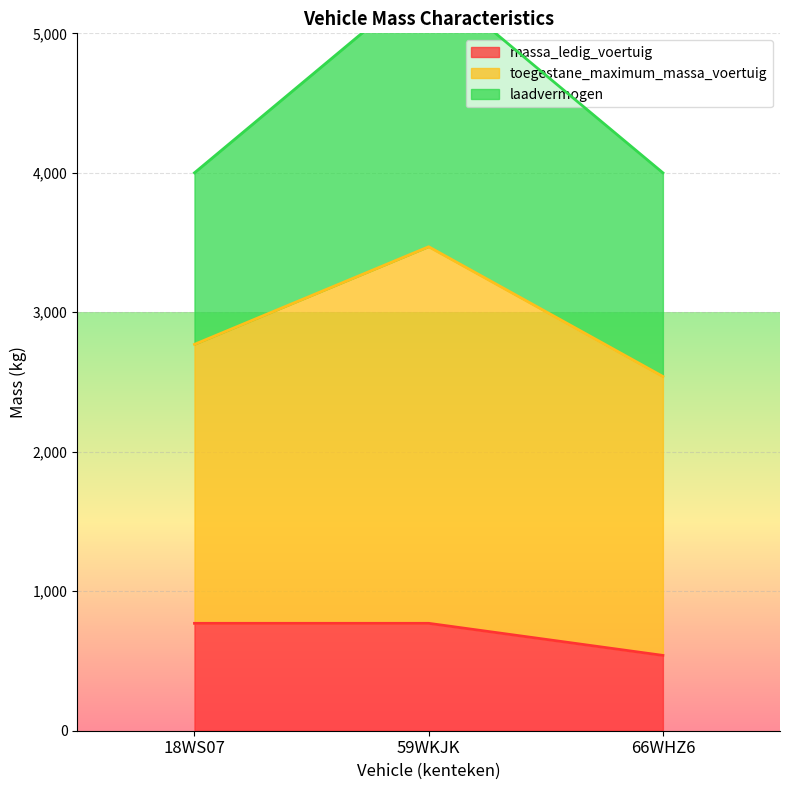

At which label does massa_ledig_voertuig reach its minimum?

66WHZ6